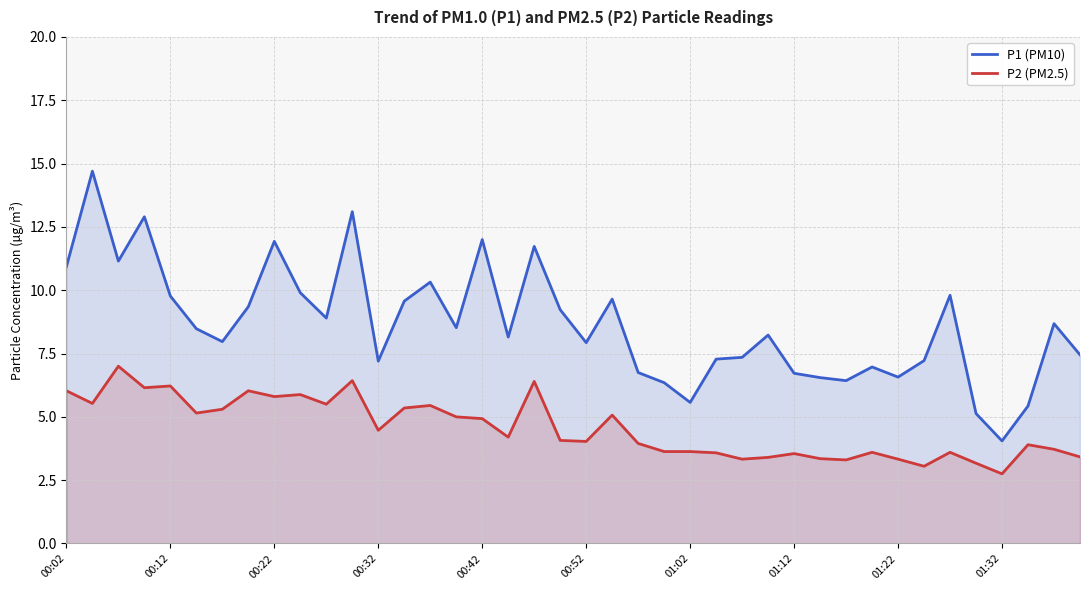

What is the total value across all series at 37?

9.3